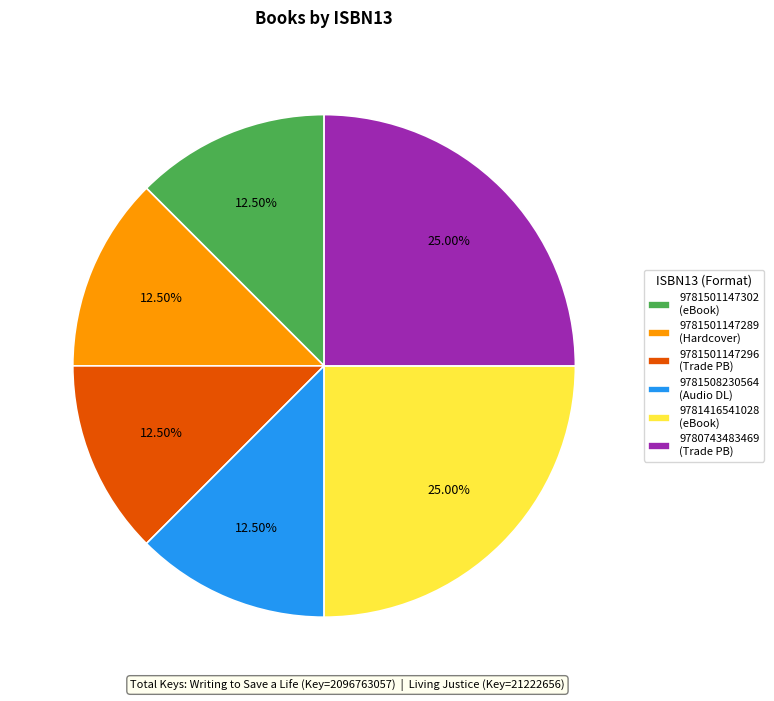

Do 9781501147296 and 9781416541028 together represent more than half of the pie?

No